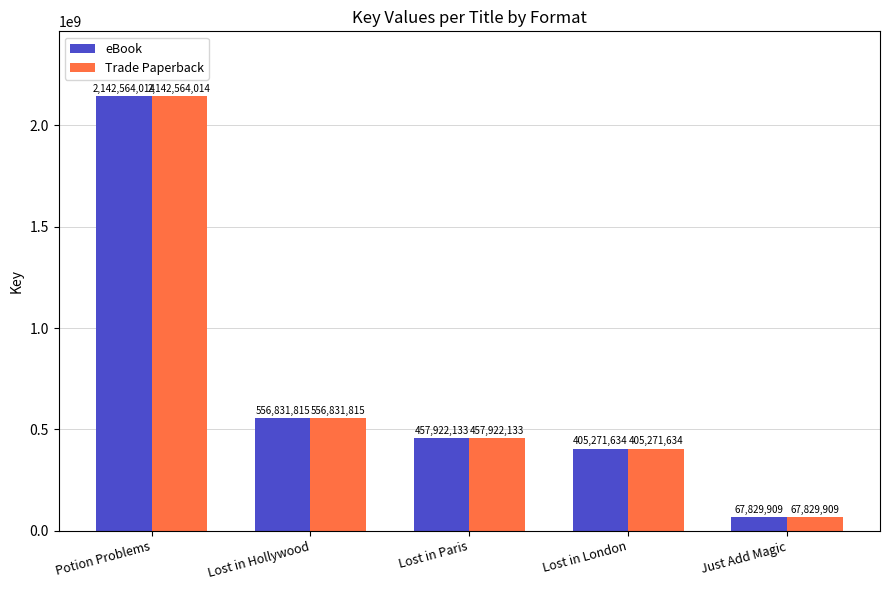

The eBook series shows 457922133 at Lost in Paris. True or false?

True